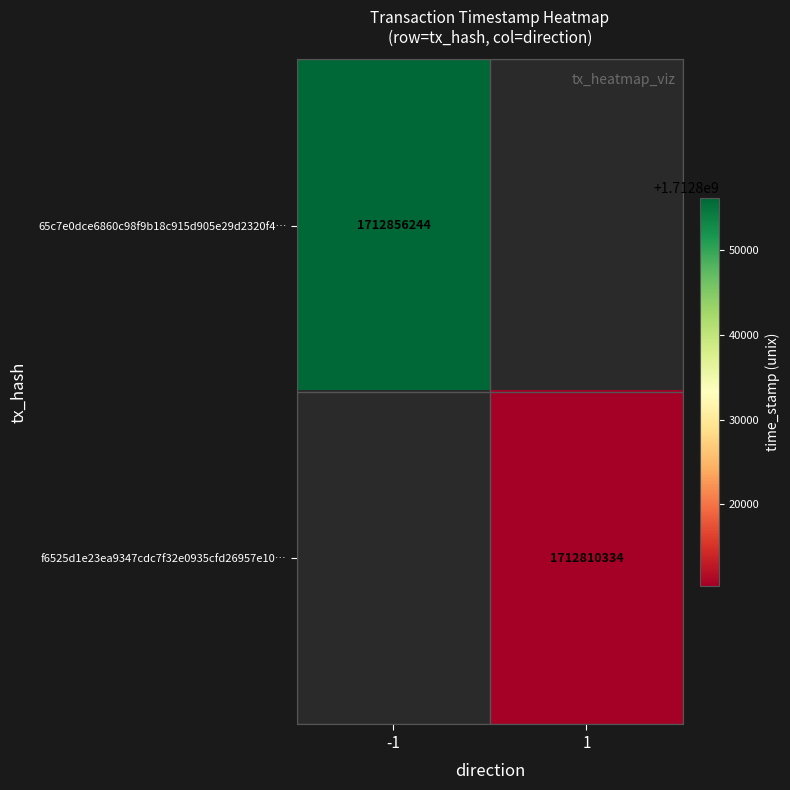

How many categories are shown in the chart?

2